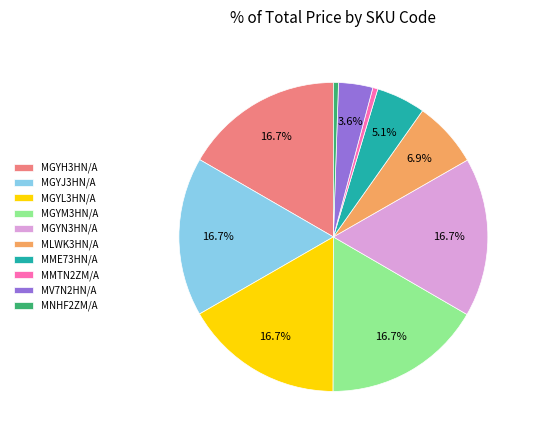

Does MGYM3HN/A account for over 50% of the chart?

No